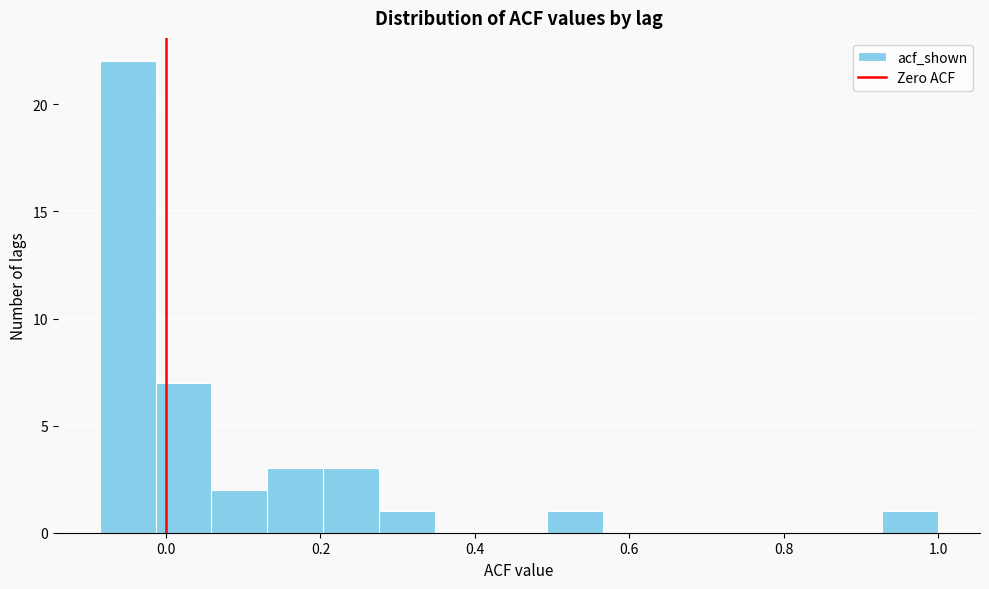

Read against the x-axis, roughly where is the centre of the tallest bar?

-0.04